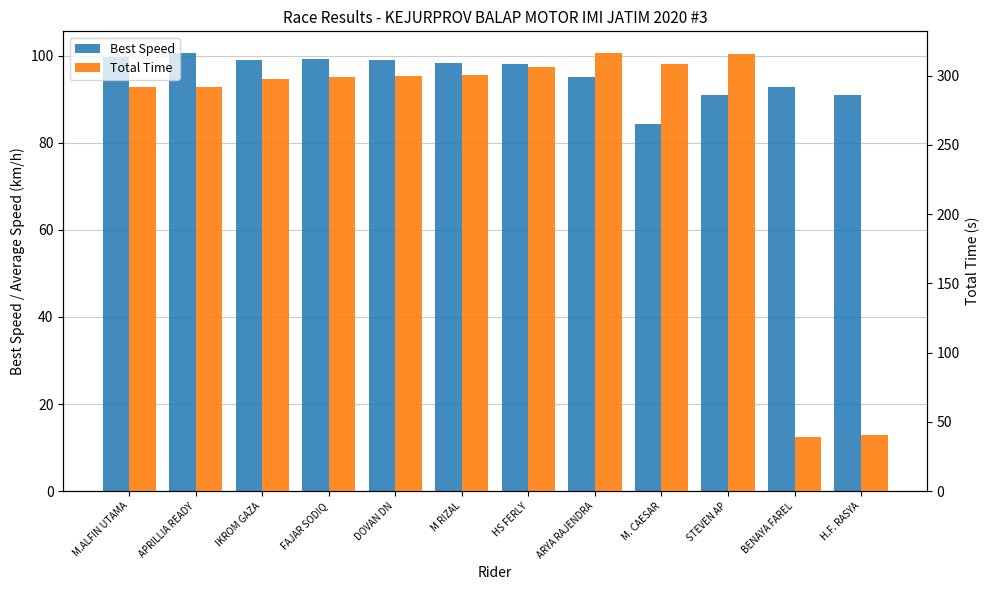

Between HS FERLY and FAJAR SODIQ, which is larger?

FAJAR SODIQ